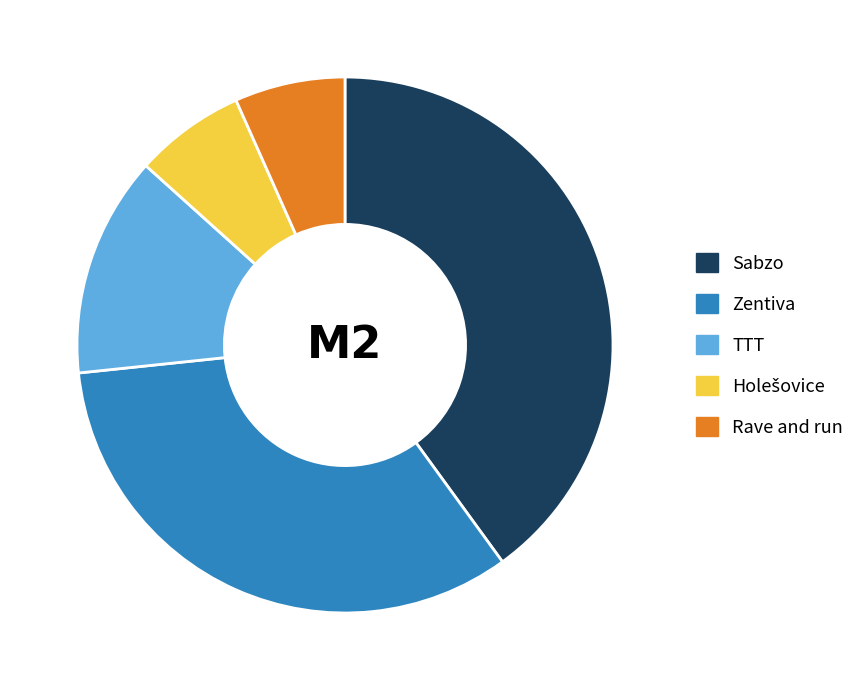

What is the largest slice in the pie chart?

Sabzo